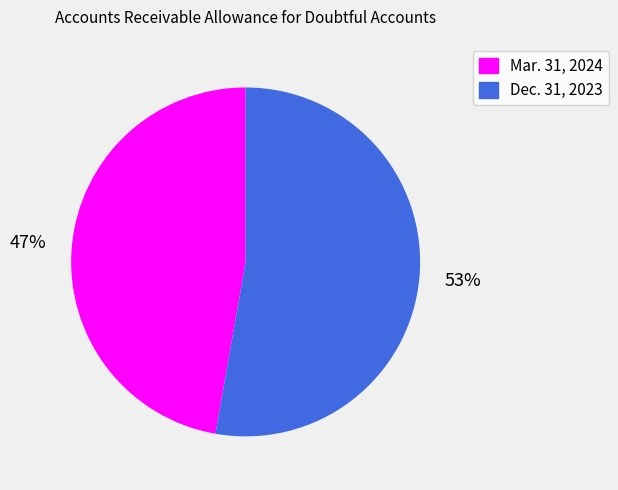

To the nearest percent, what percentage of the pie is Mar. 31, 2024?

47%